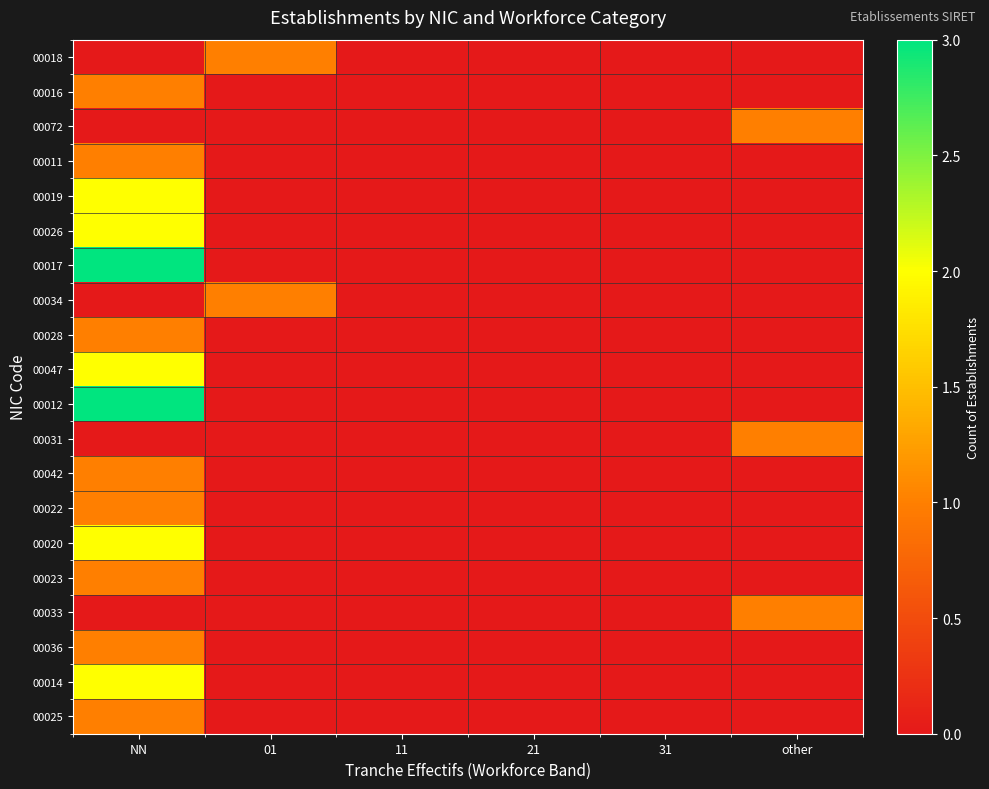

Which category has the lowest value across all series?

NN